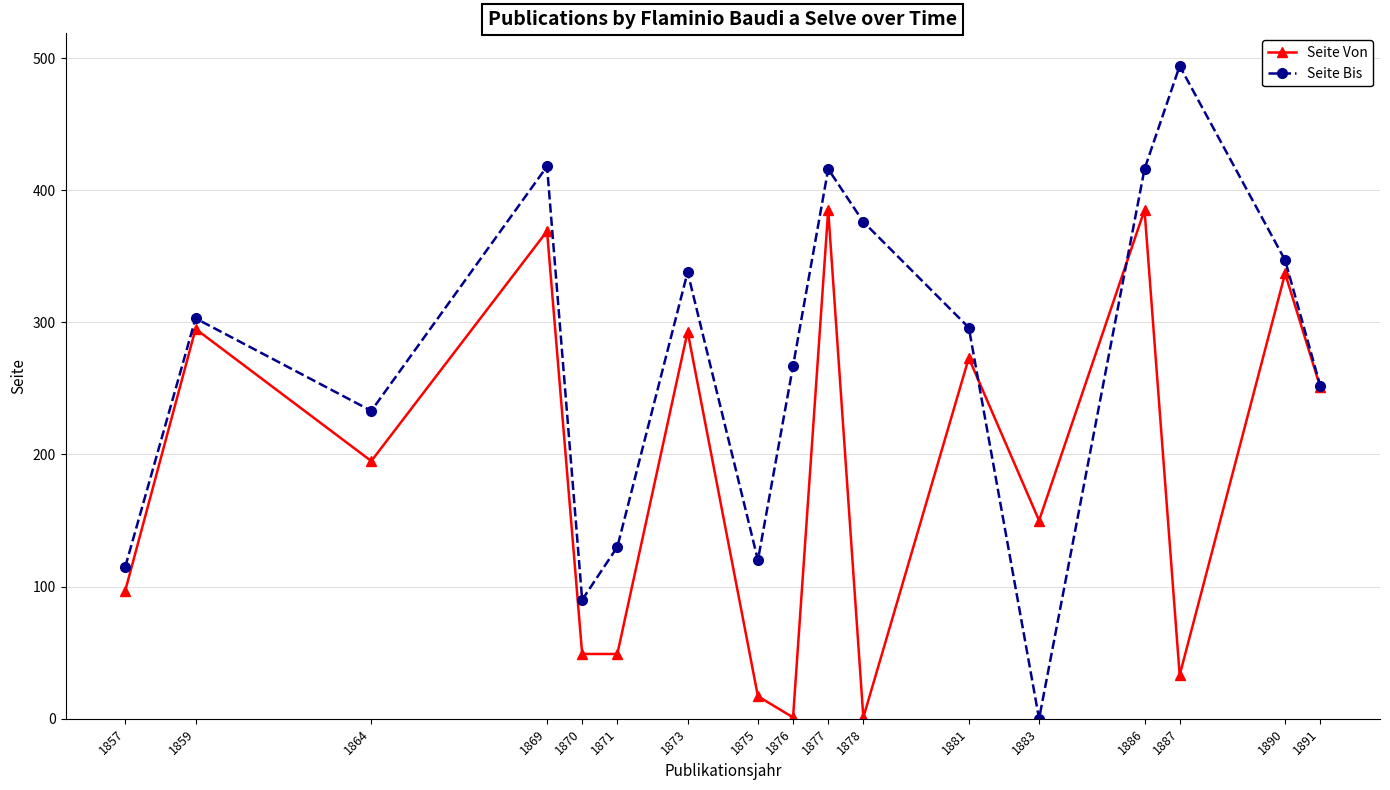

True or false: Seite Bis has a value of 376 at 1878.

True